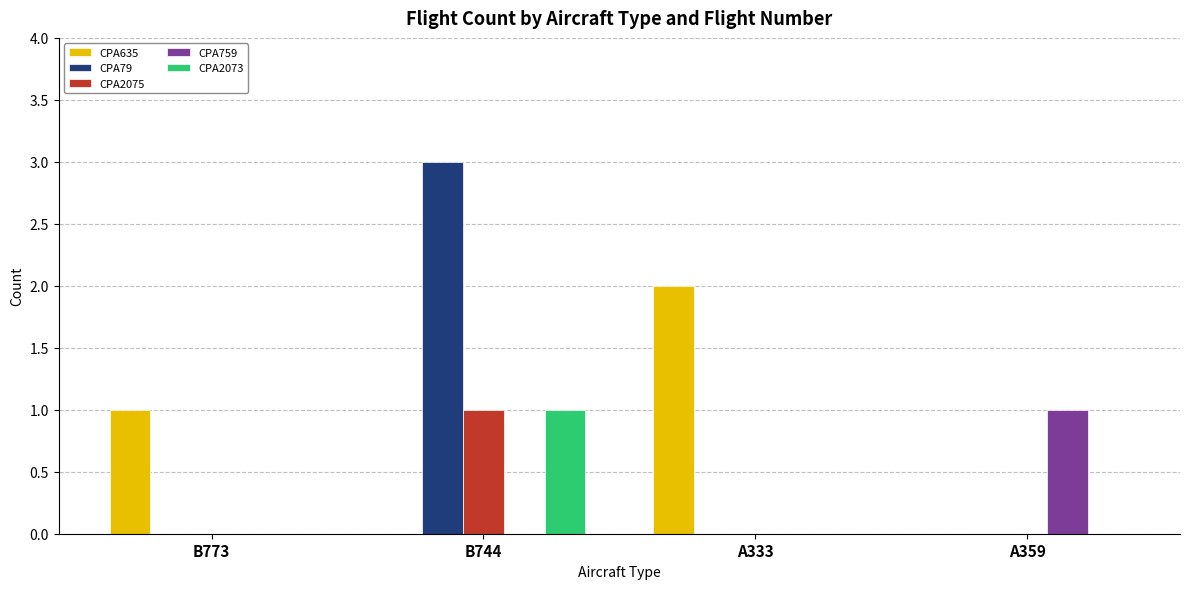

At which label does CPA2075 reach its peak?

B744